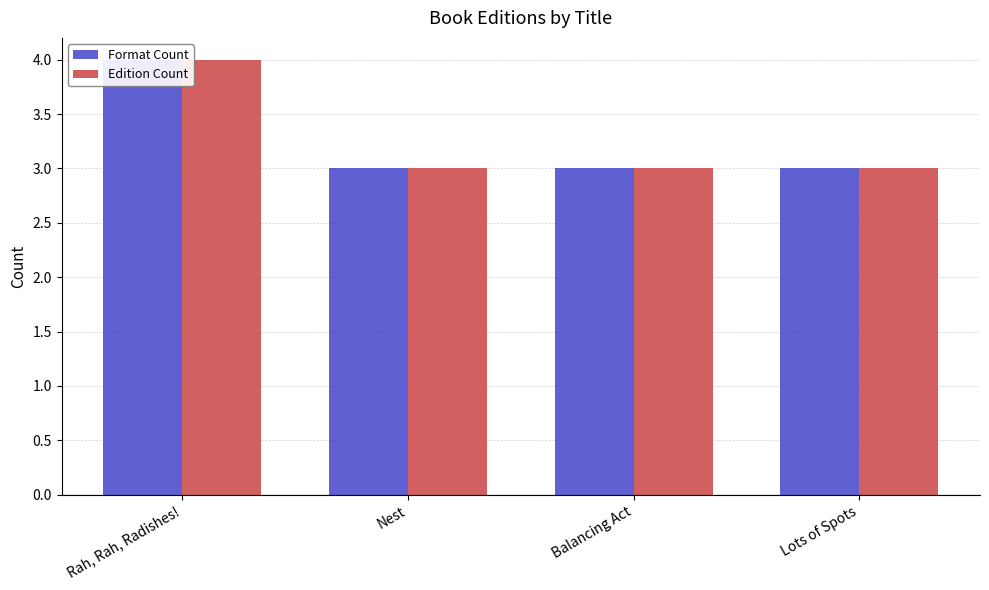

At how many categories does at least one series exceed 3?

1